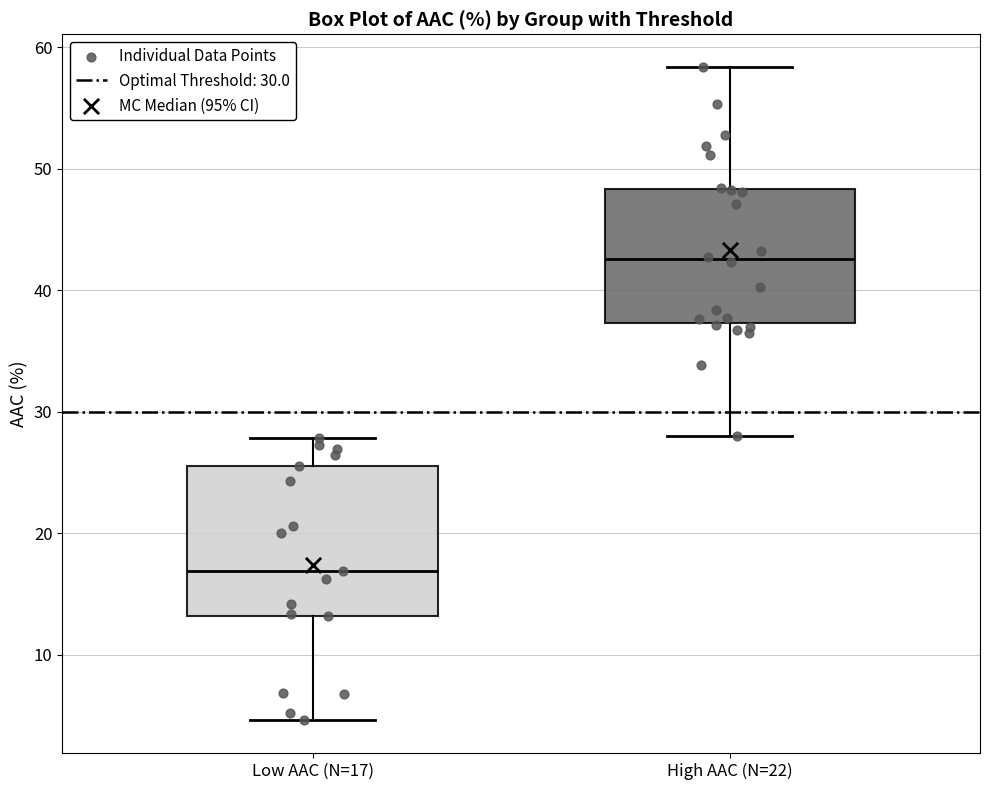

Reading left to right, read every box against the y-axis: the position of its median line, the range the box covers, and the ends of its whiskers. The values are not printed on the chart, so give them approximately, as read against the axis.

Low AAC (N=17): median 17, box 13 to 26, whiskers 5 to 28
High AAC (N=22): median 43, box 37 to 48, whiskers 28 to 58